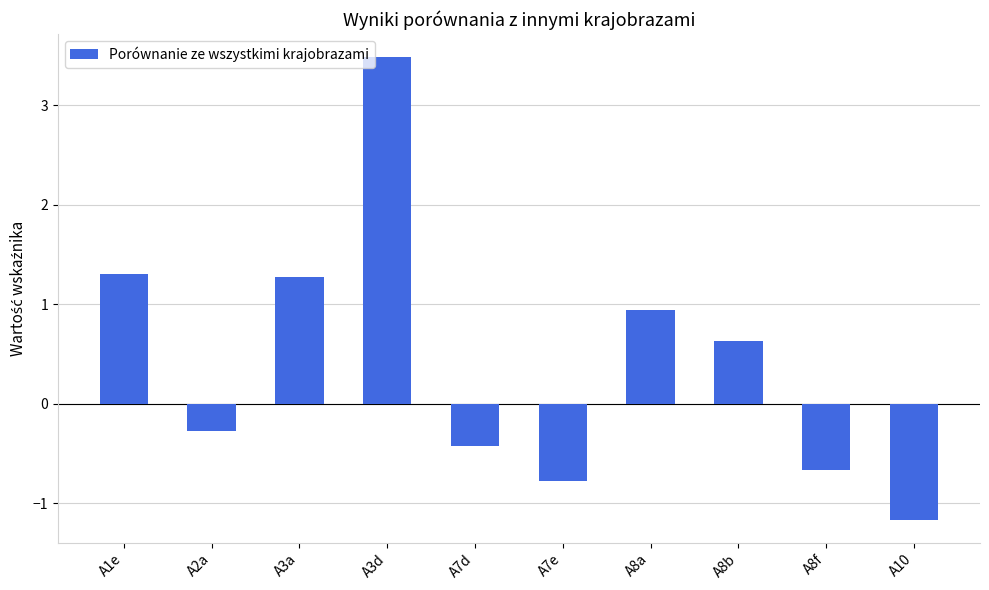

What is the greatest value displayed?

3.5